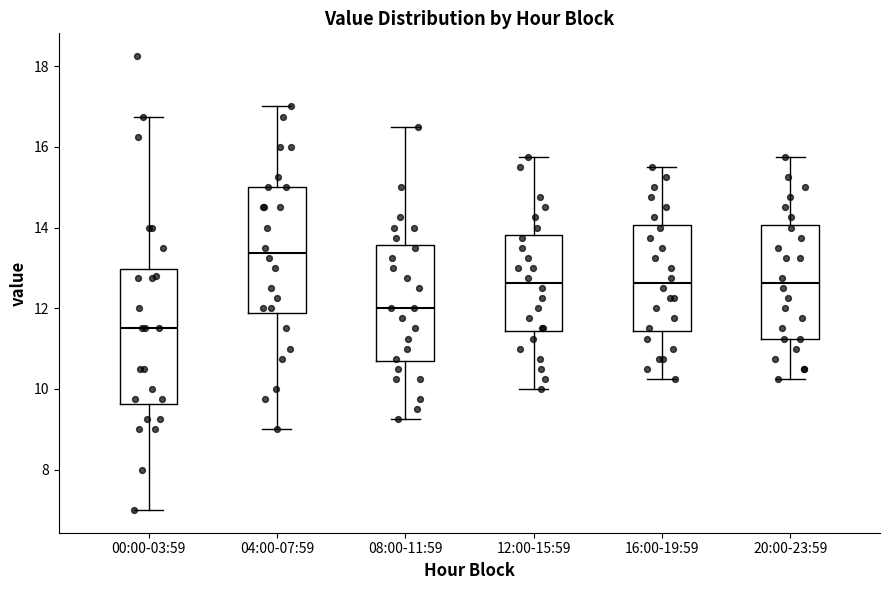

Reading left to right, transcribe this box plot: for each box, give where its median line is, the range the box spans, and where its two whiskers end, as read against the y-axis. The values are not printed on the chart, so give them approximately, as read against the axis.

00:00-03:59: median 11.6, box 9.6 to 13.0, whiskers 7.0 to 16.8
04:00-07:59: median 13.4, box 11.8 to 15.0, whiskers 9.0 to 17.0
08:00-11:59: median 12.0, box 10.6 to 13.6, whiskers 9.2 to 16.6
12:00-15:59: median 12.6, box 11.4 to 13.8, whiskers 10.0 to 15.8
16:00-19:59: median 12.6, box 11.4 to 14.0, whiskers 10.2 to 15.6
20:00-23:59: median 12.6, box 11.2 to 14.0, whiskers 10.2 to 15.8